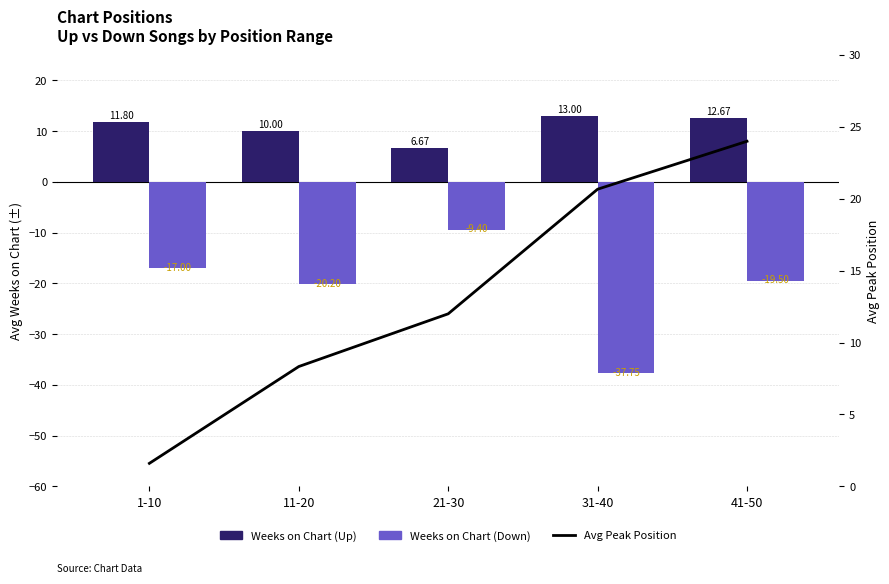

How many values in the Weeks on Chart (Down) series are below -19?

3